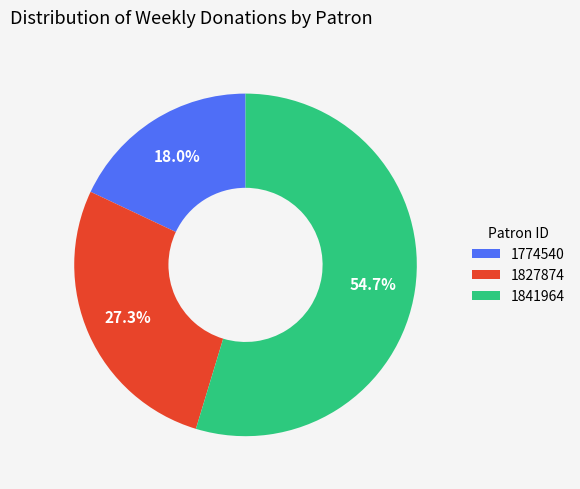

Does any single category account for the majority?

Yes